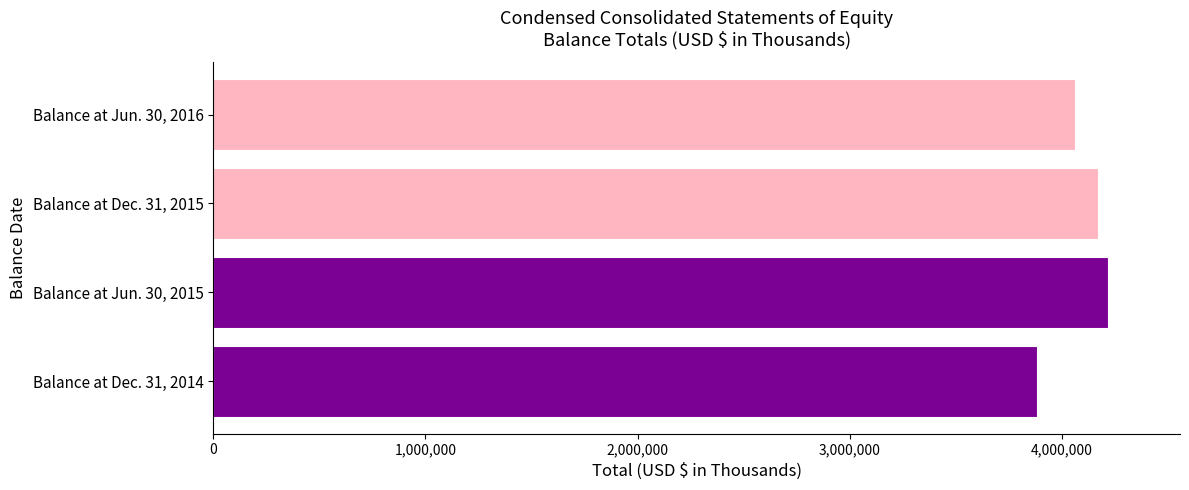

Rank the categories by value from lowest to highest.

Balance at Dec. 31, 2014, Balance at Jun. 30, 2016, Balance at Dec. 31, 2015, Balance at Jun. 30, 2015